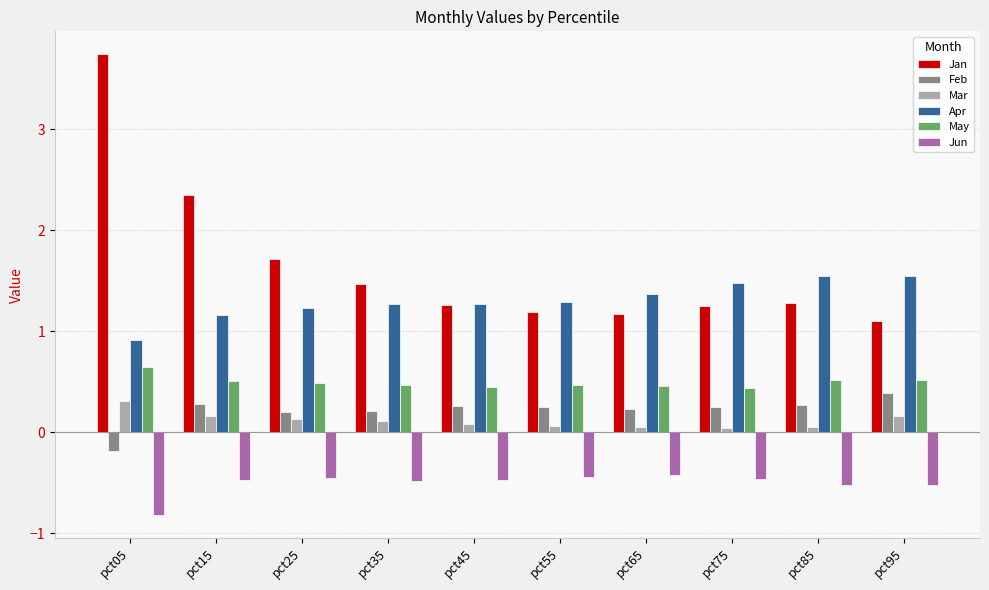

Which series has the largest total across all categories?

Jan